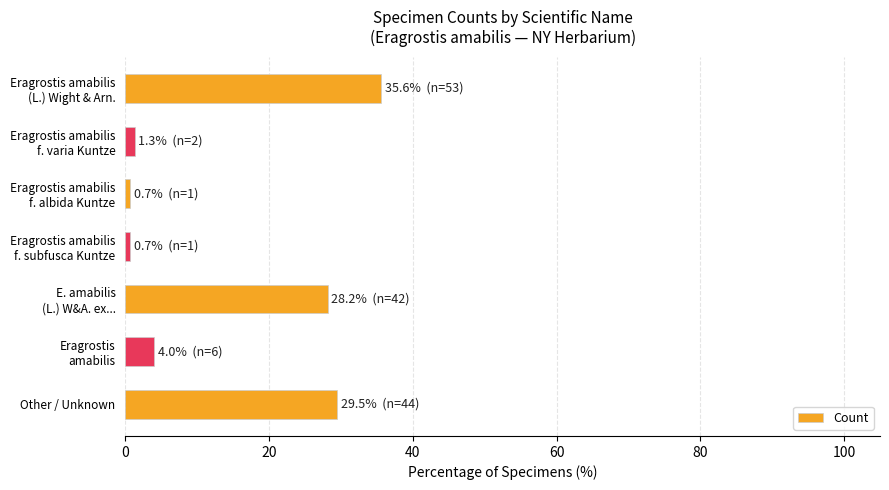

What is the difference between the maximum and second lowest values?

34.9